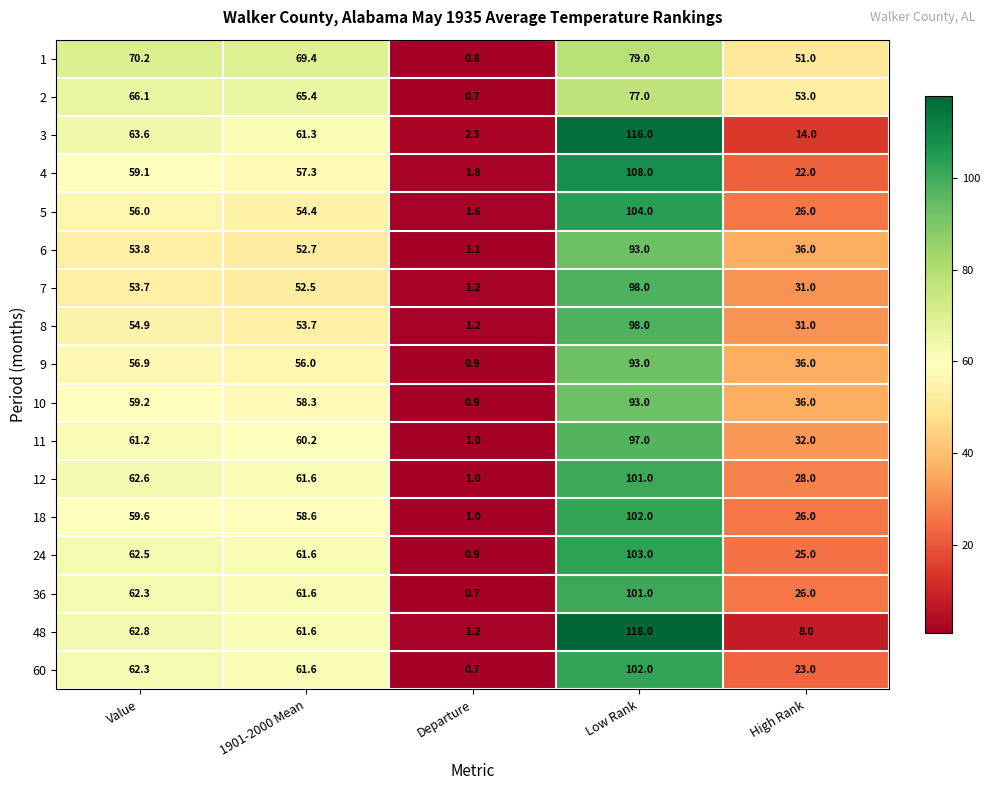

Between Value and High Rank, which series saw the biggest shift?

48